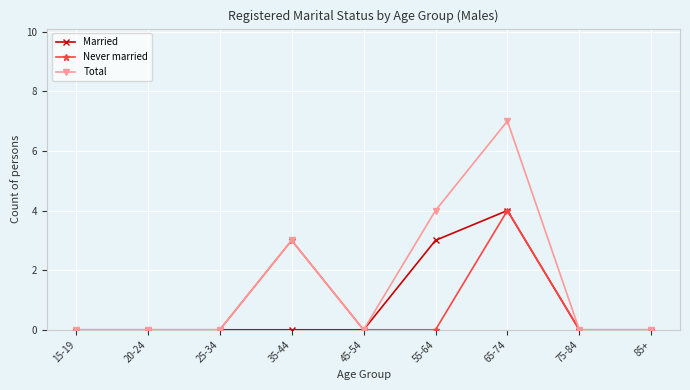

How many lines are shown in the chart?

3